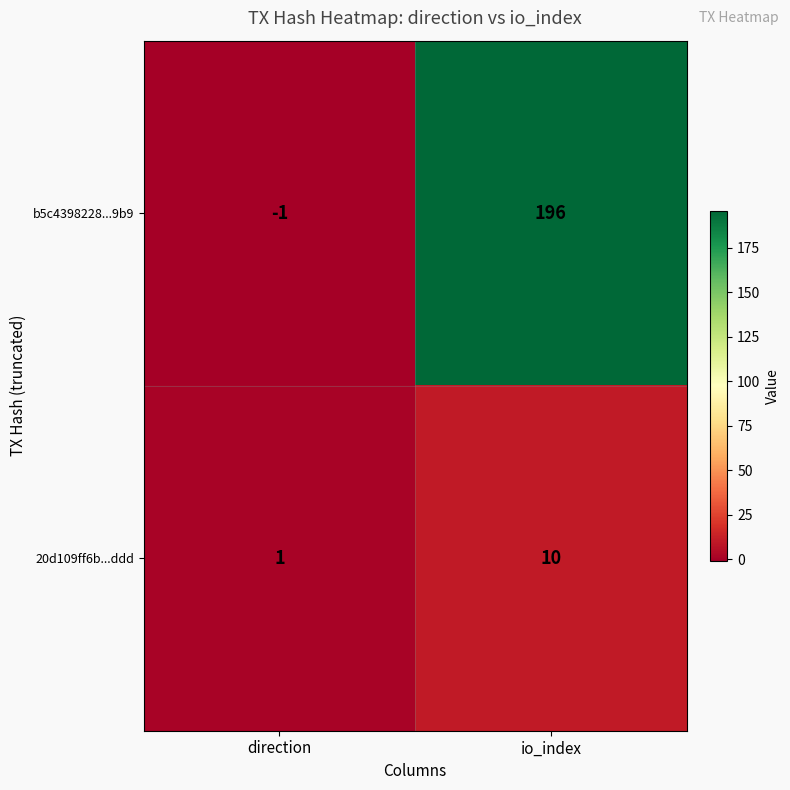

Which series has the largest total across all categories?

b5c4398228...9b9